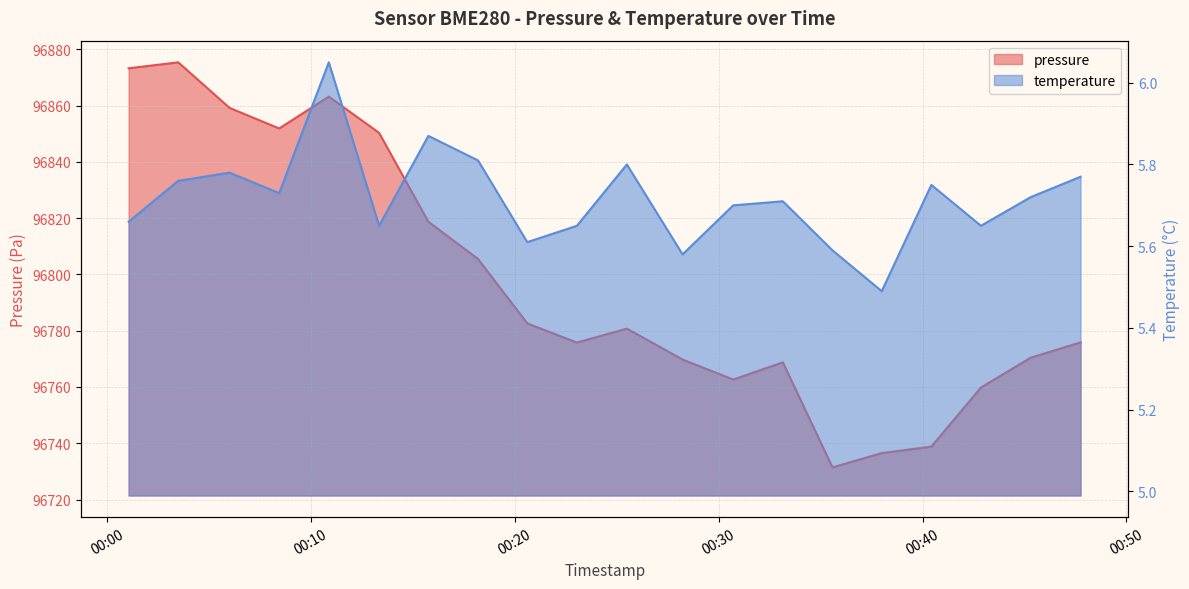

The temperature series shows 9.4 at 2023-01-15T00:06:01. True or false?

False